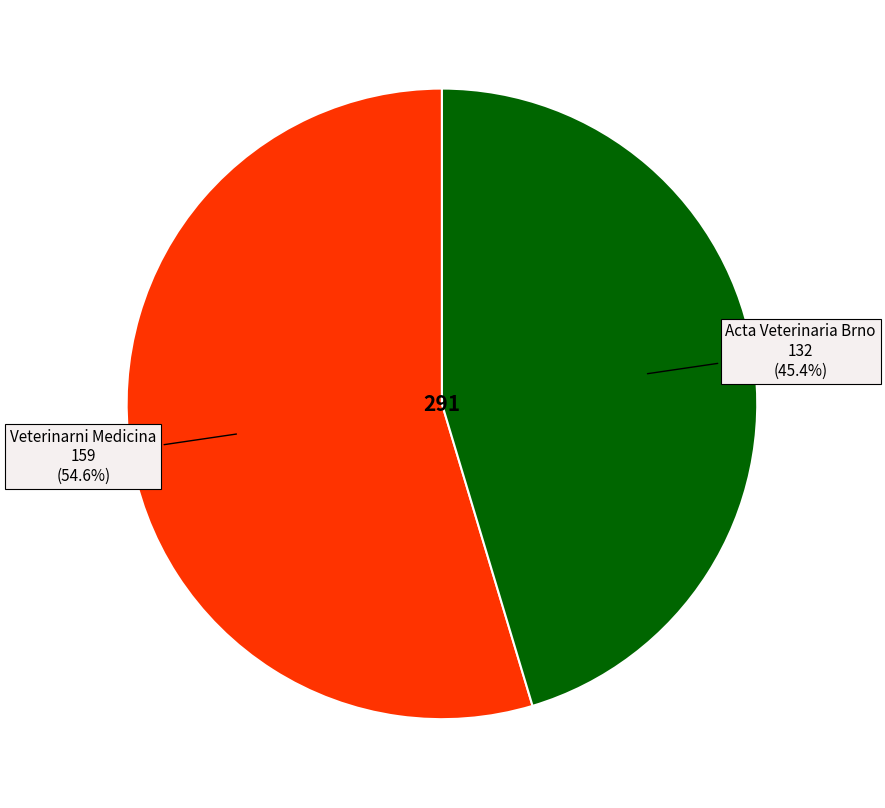

Is there a majority slice in this chart?

Yes